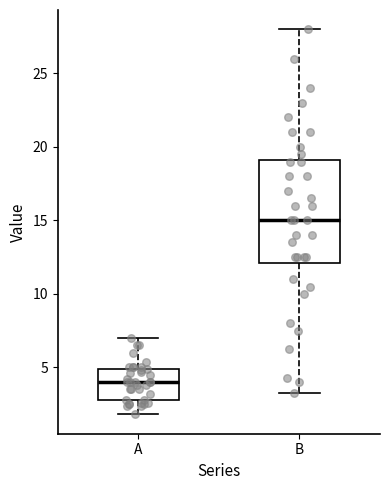

Comparing the boxes themselves (not the whiskers), which one is the tallest?

B